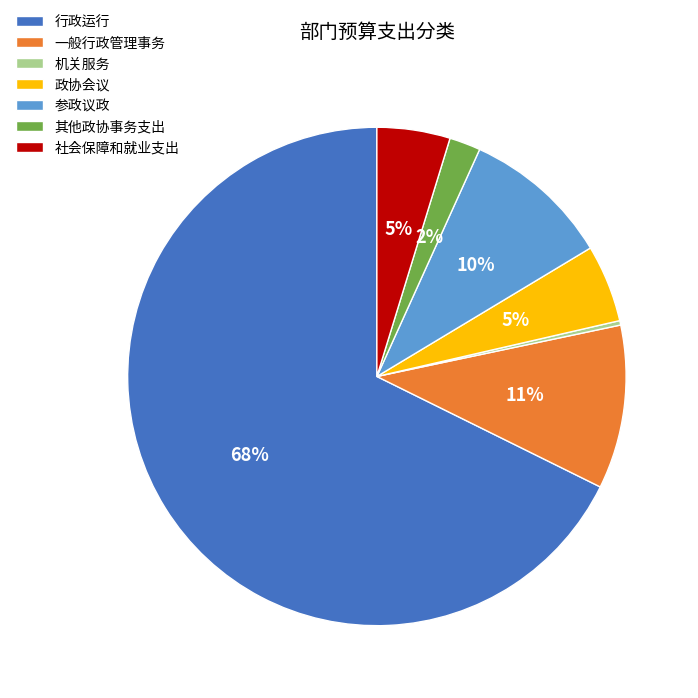

Is it true that 政协会议 is 5% of the pie?

True